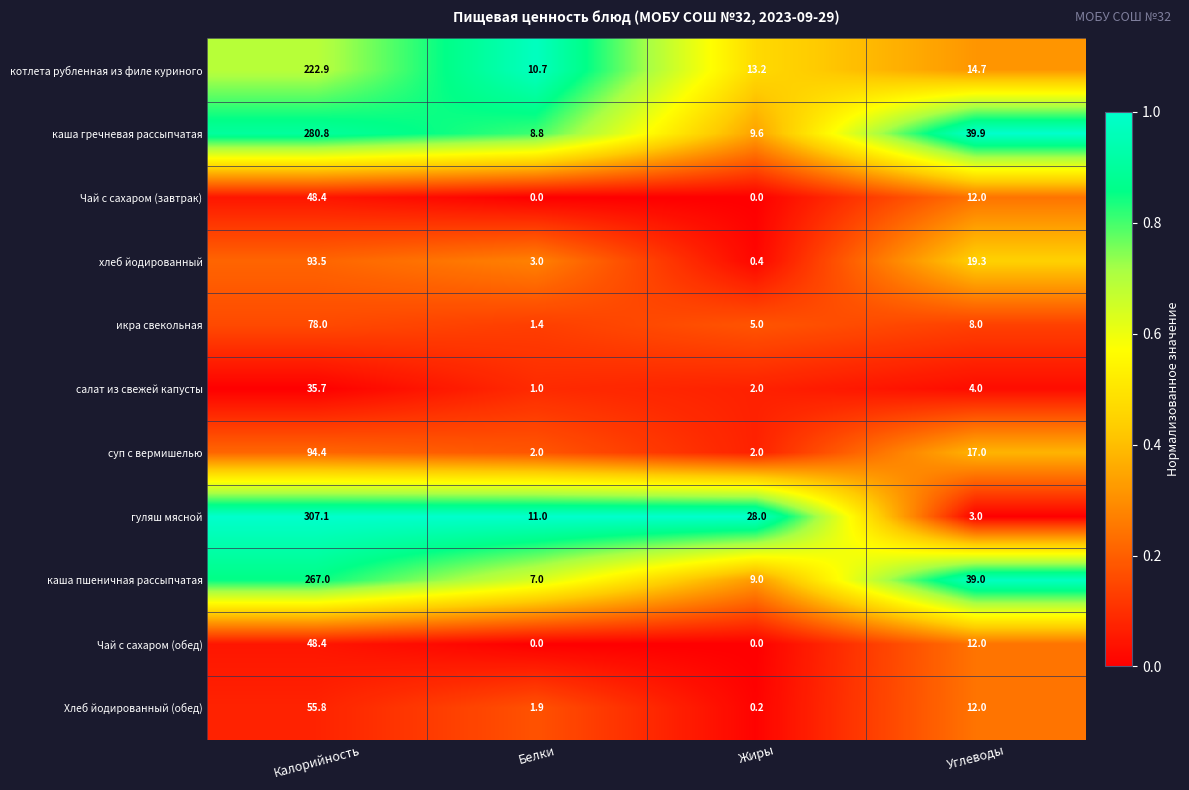

At which category is the sum across all series the highest?

Калорийность